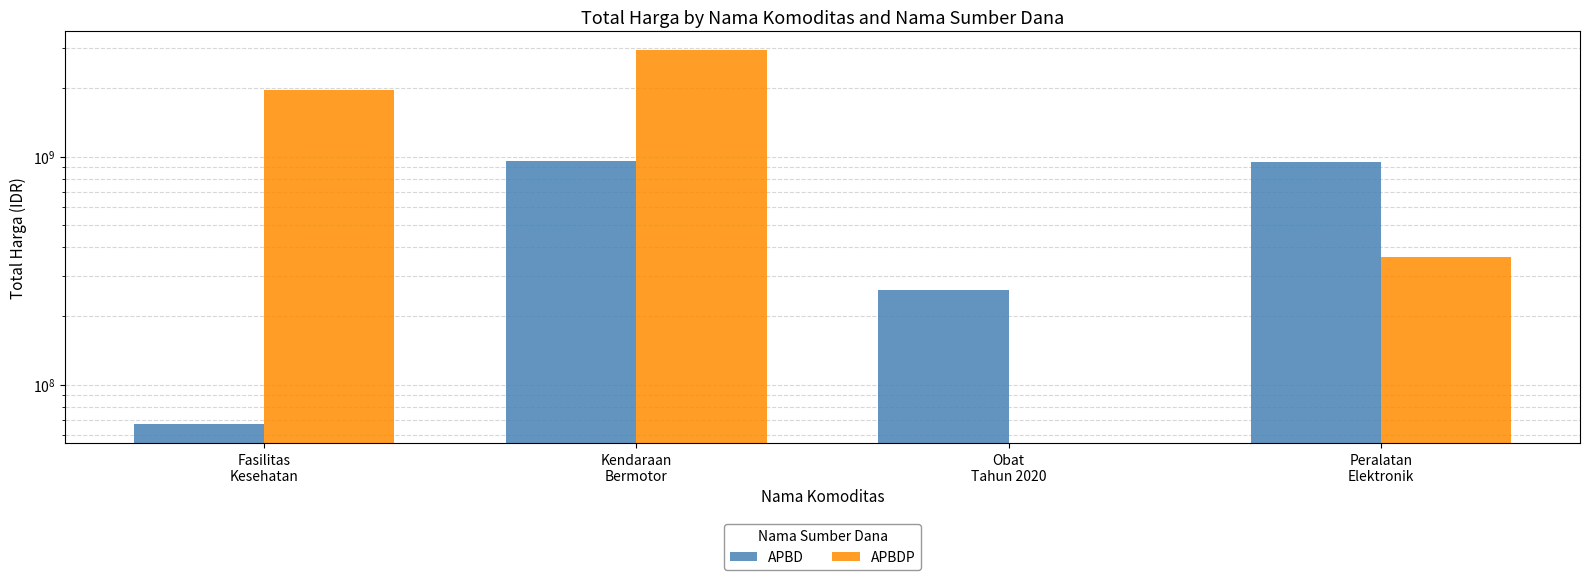

The value of APBDP at Peralatan
Elektronik is 481893077. True or false?

False